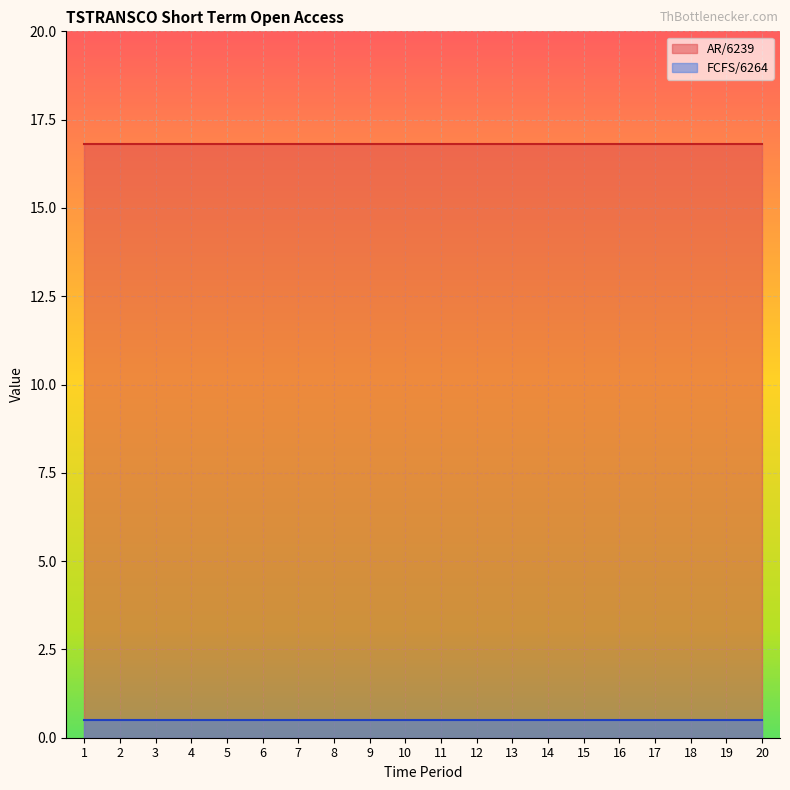

What is the difference between the highest and lowest values at 7?

16.3